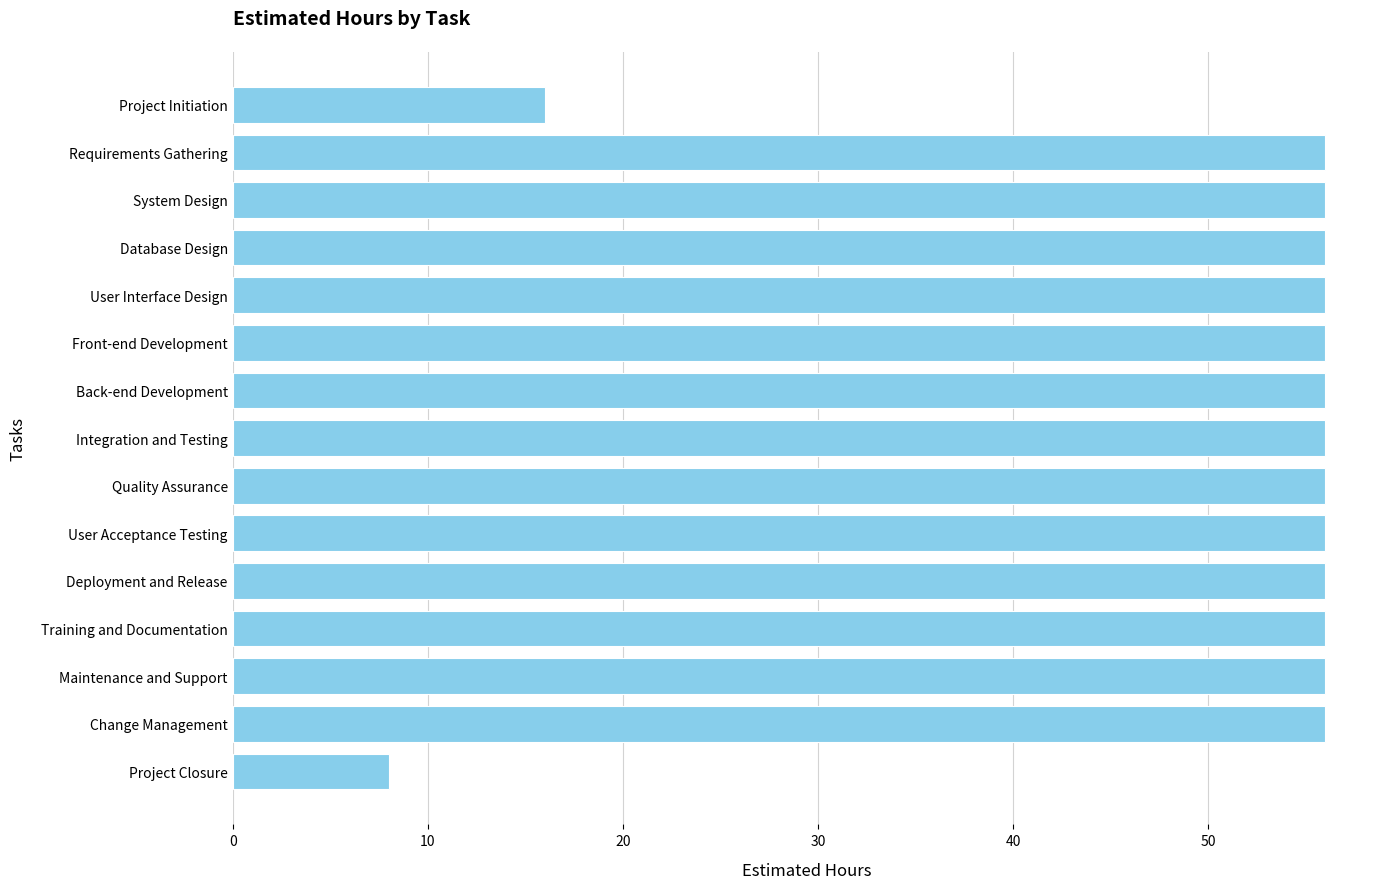

Approximately how many times larger is the value at Database Design compared to Back-end Development?

1.0